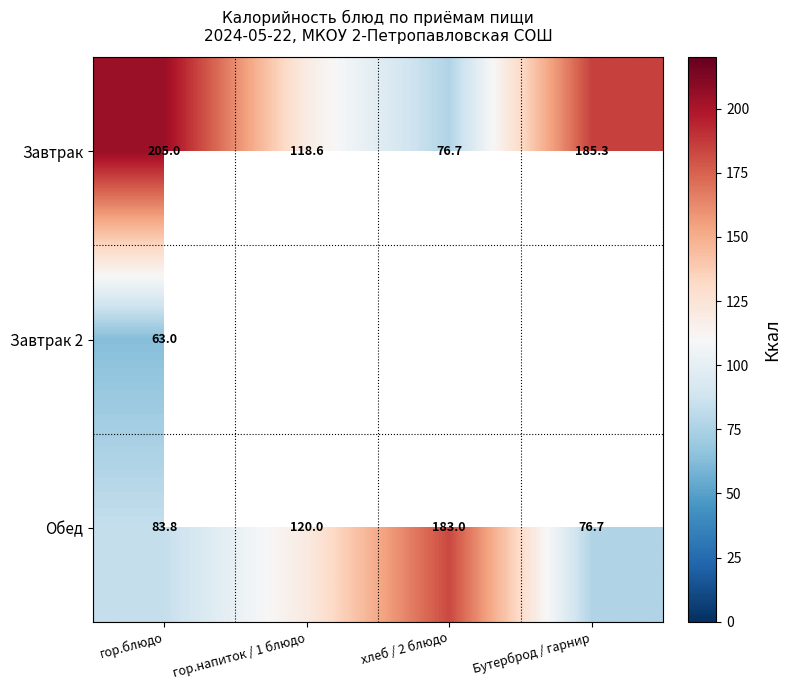

The value of Обед at хлеб / 2 блюдо is 77.5. True or false?

False